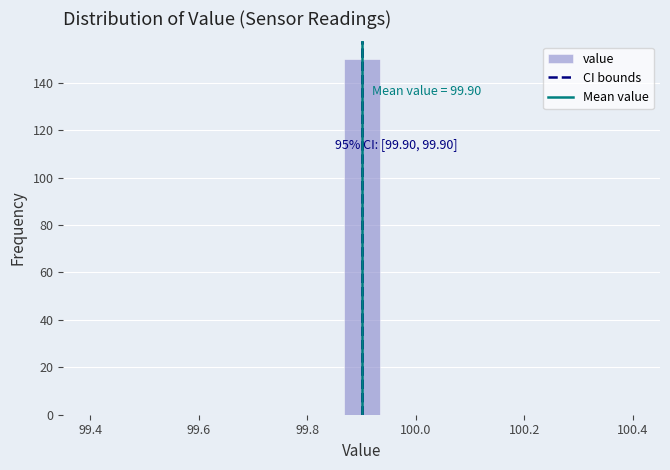

Read against the x-axis, roughly where is the centre of the tallest bar?

99.90